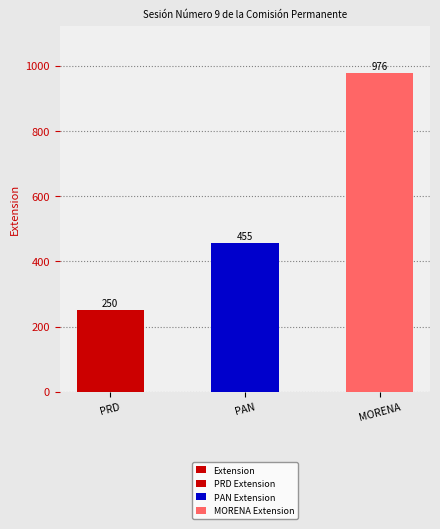

What is the sum of the values at MORENA and PRD?

1226